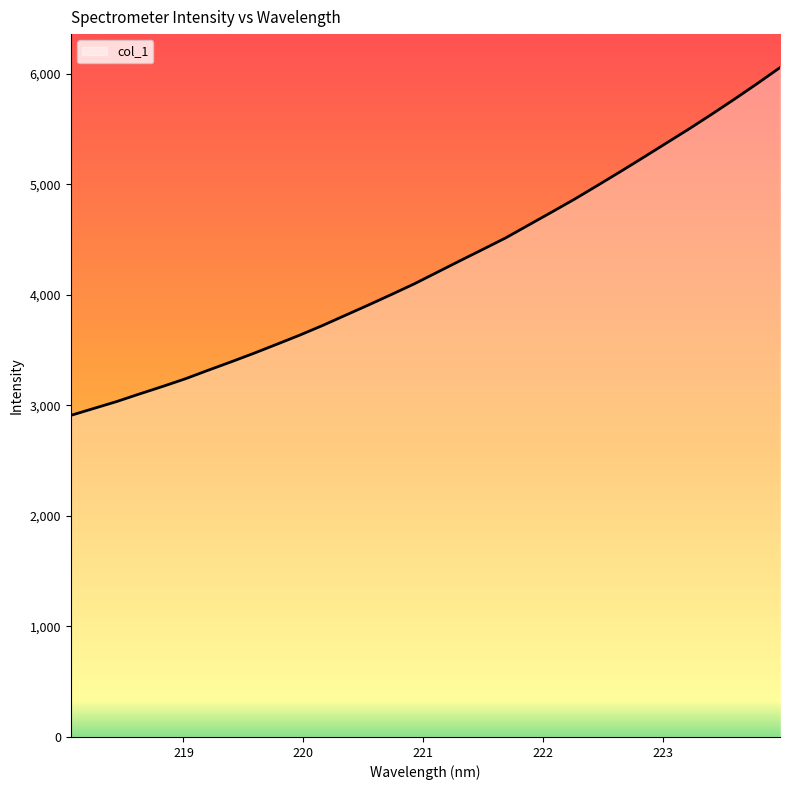

What is the maximum value shown in the chart?

6056.9